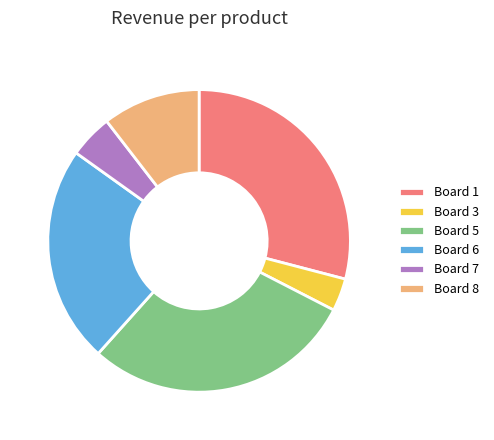

Is it true that Board 5 is 40% of the pie?

False